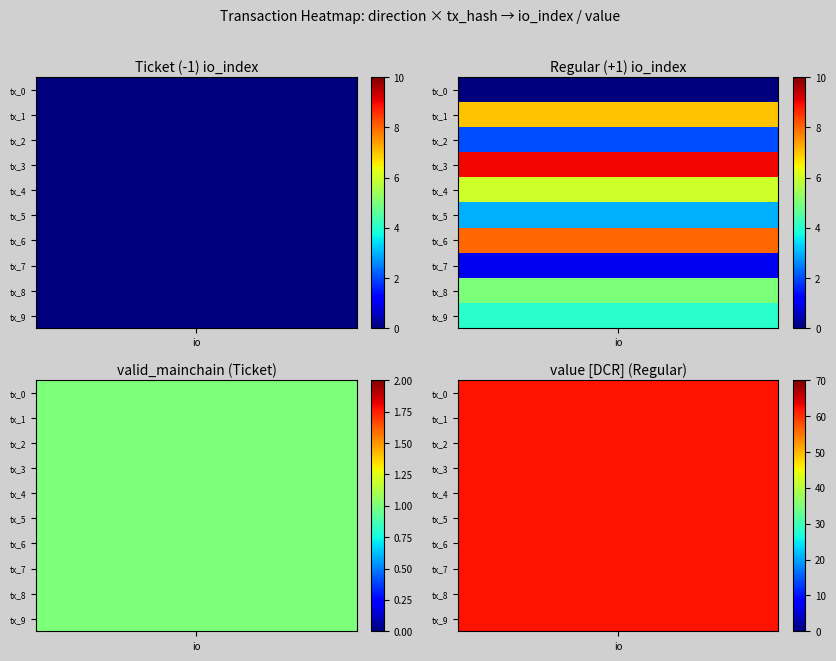

Which series has the largest total across all categories?

value_regular